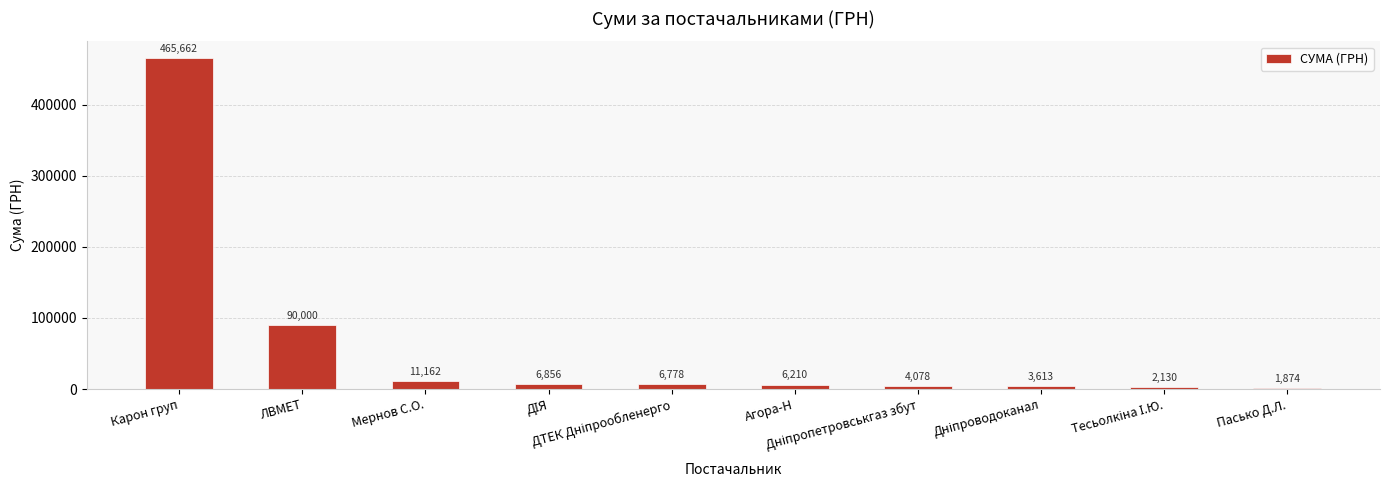

What is the greatest value displayed?

465662.5